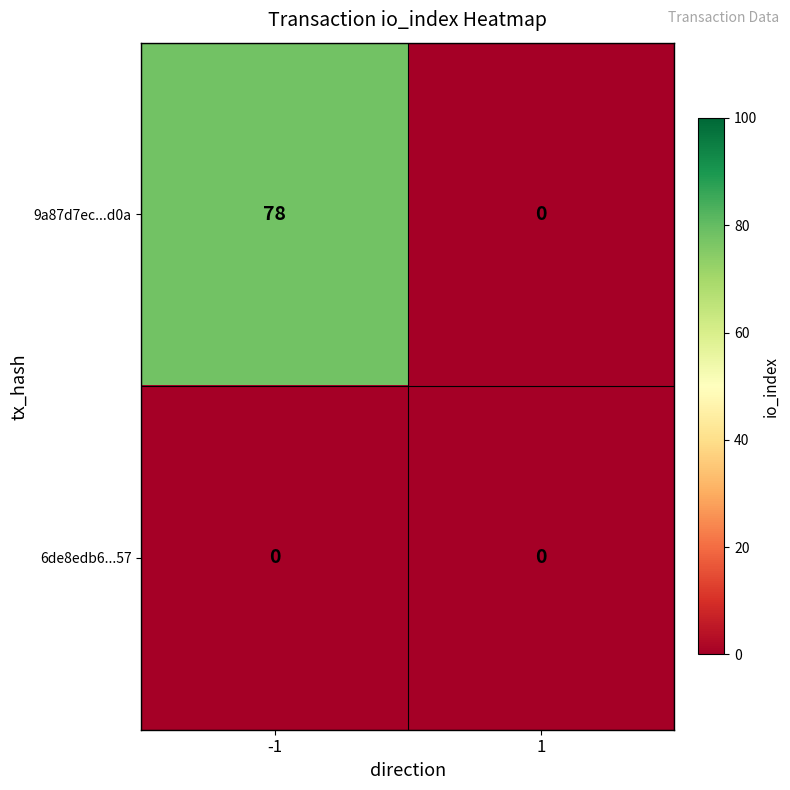

At which category is the sum across all series the highest?

-1